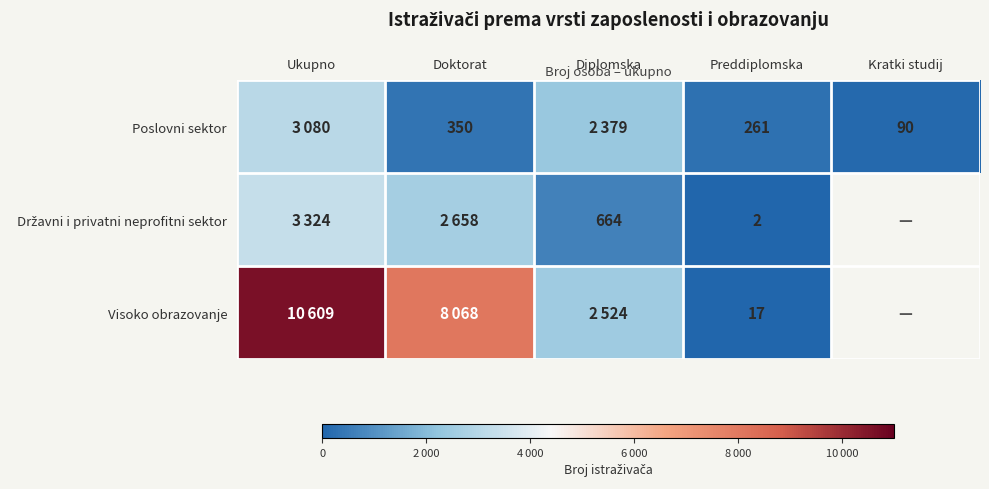

What is the difference between the highest and lowest values at Preddiplomska?

259